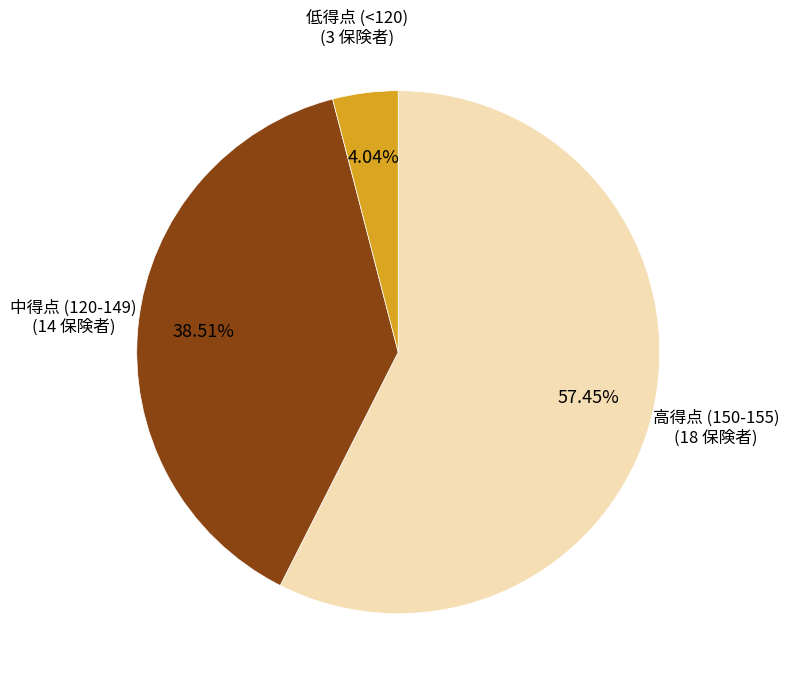

Rank the categories by value from lowest to highest.

低得点 (<120) (3 保険者), 中得点 (120-149) (14 保険者), 高得点 (150-155) (18 保険者)